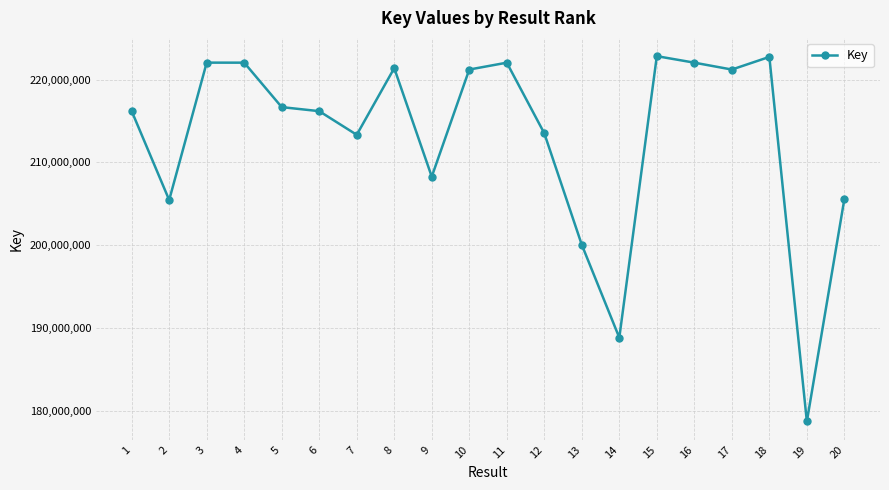

The chart shows a value of 155077153 at 16. True or false?

False